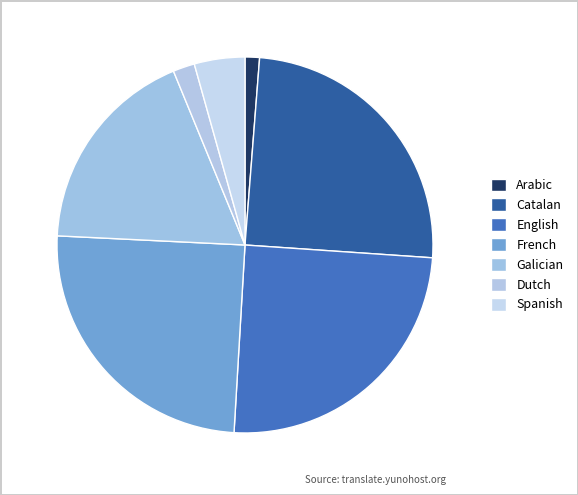

What is the largest slice in the pie chart?

Catalan